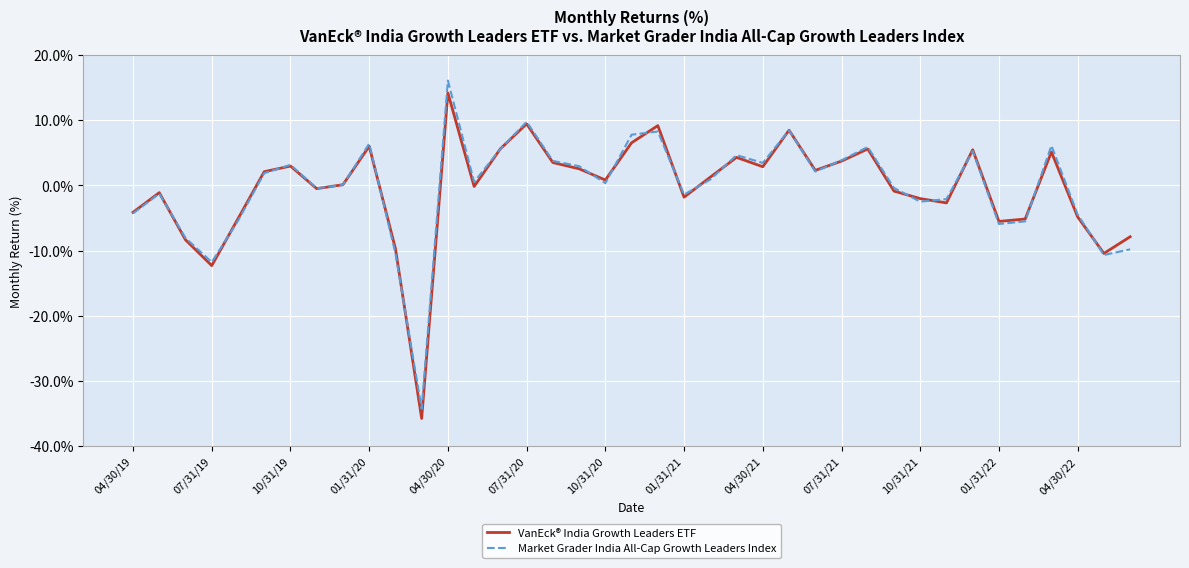

Which series has the widest spread of values?

Market Grader India All-Cap Growth Leaders Index